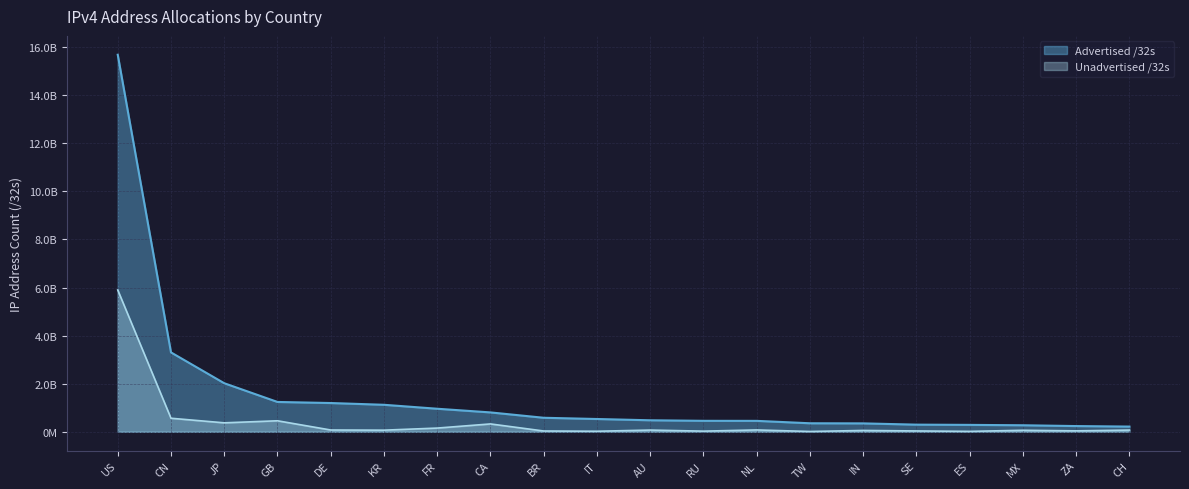

Where does the Unadvertised /32s series first go above 7104408?

US